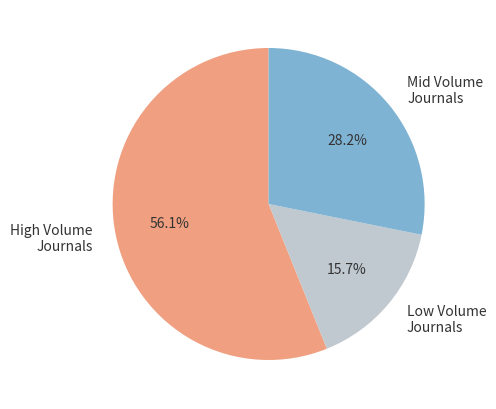

Which slice is the largest?

High Volume Journals